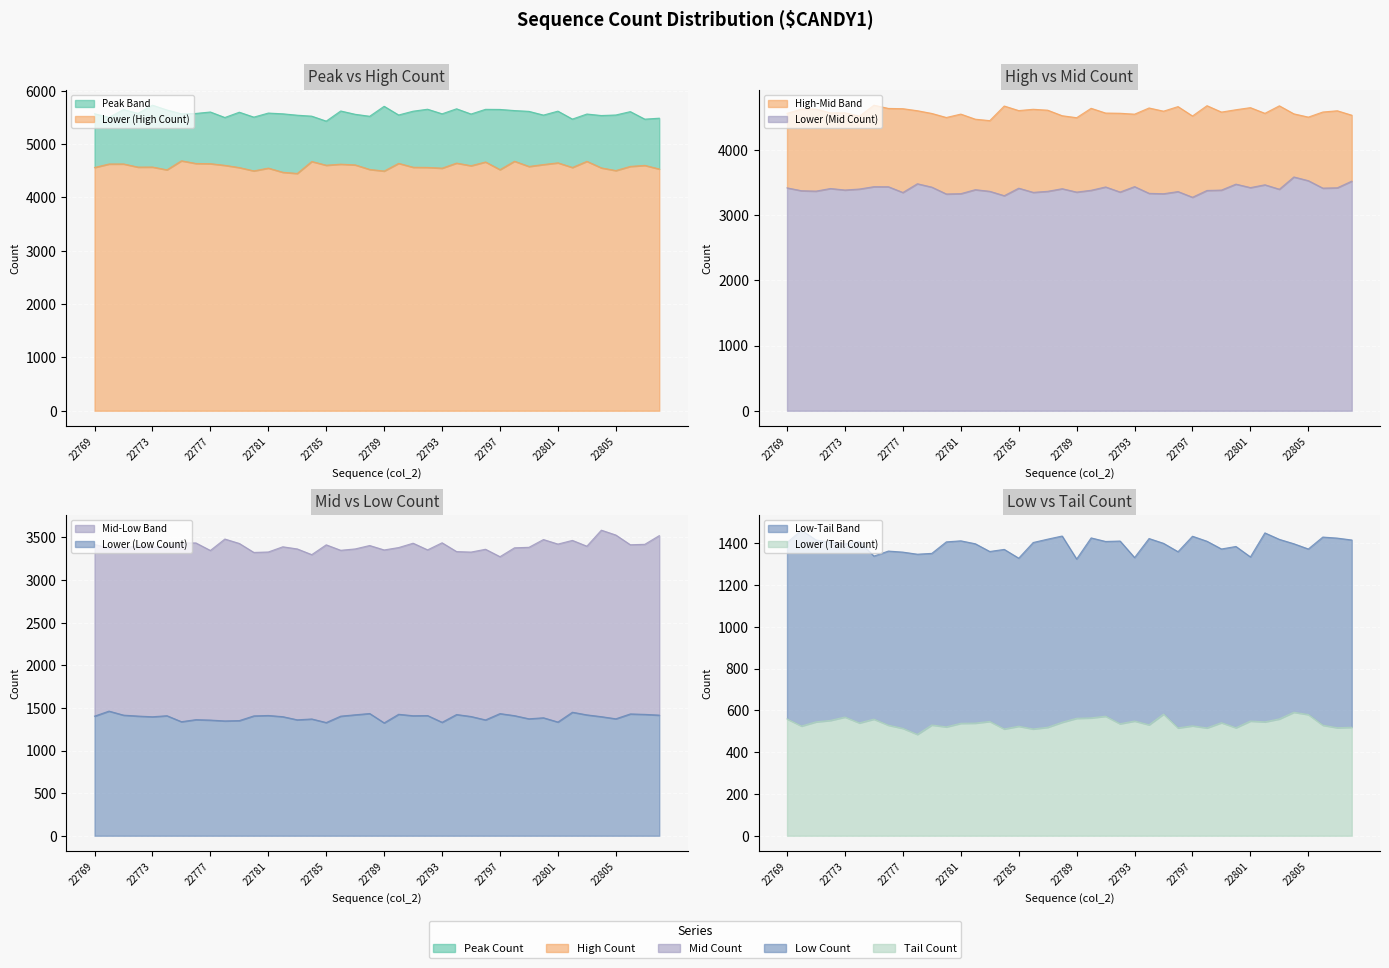

List the series in order of their peak value, lowest first.

tail_count, low_count, mid_count, high_count, peak_count